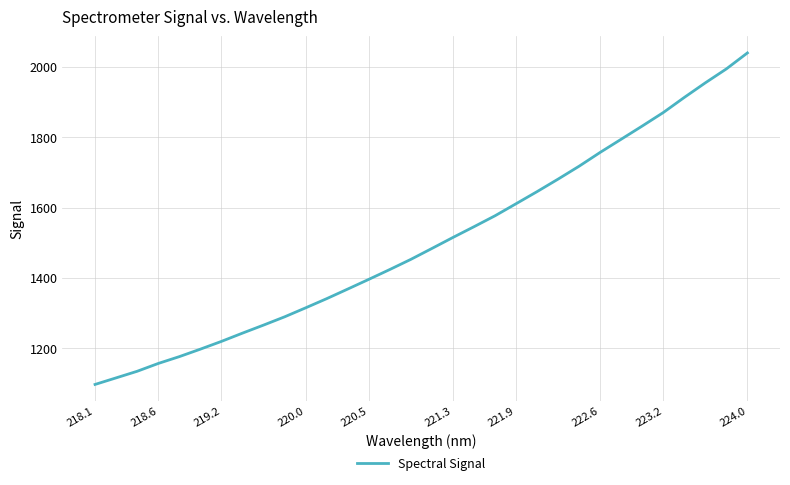

What is the greatest value displayed?

2039.0